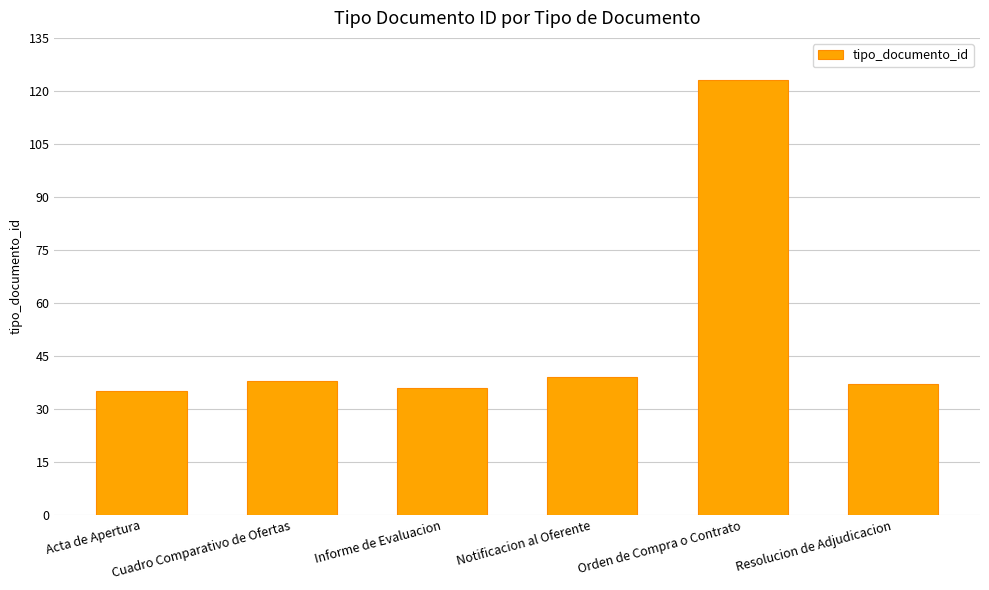

What is the label of the 6th bar from the left?

Resolucion de Adjudicacion